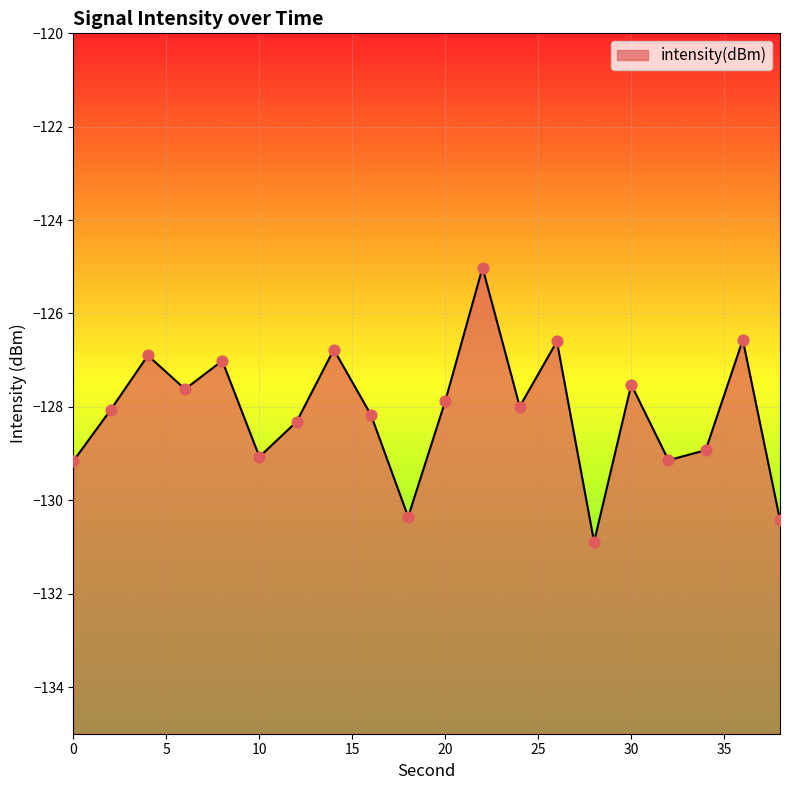

What is the change in value from 16 to 36?

+1.6